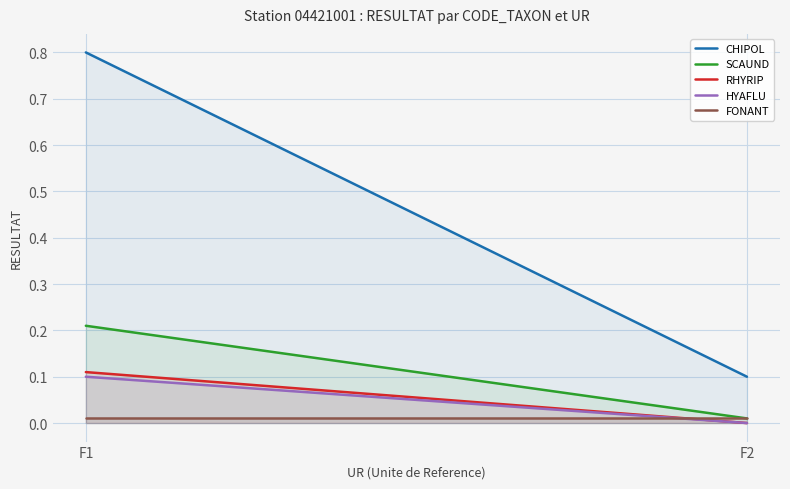

Is the value of RHYRIP at F1 greater than the value of CHIPOL at F2?

Yes